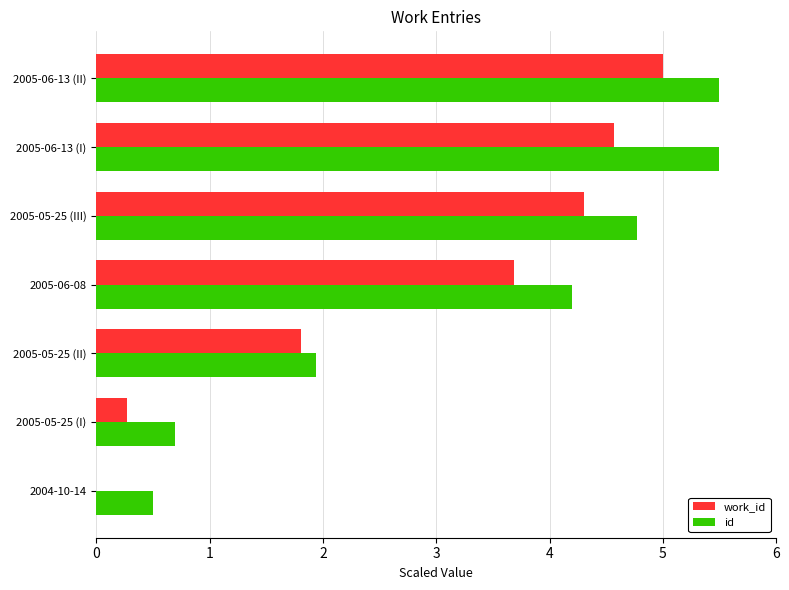

Which series changed the most between 2005-06-08 and 2005-06-13 (I)?

id